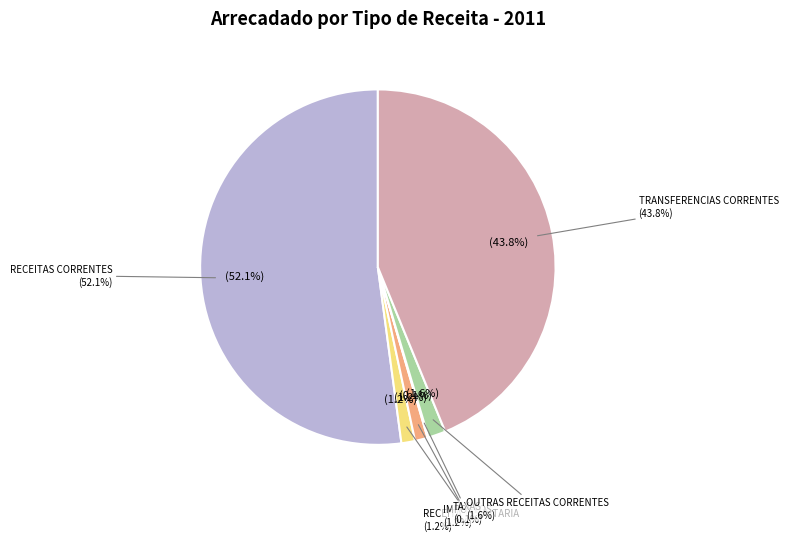

What is the largest slice in the pie chart?

RECEITAS CORRENTES